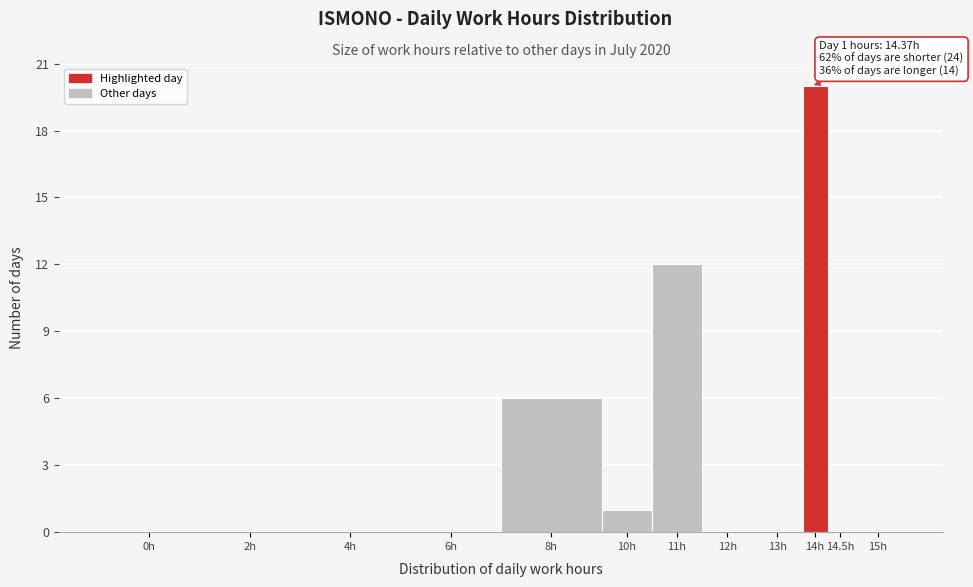

Reading left to right, extract all data points from this chart.

0h=0	2h=0	4h=0	6h=0	8h=6	10h=1	11h=12	12h=0	13h=0	14h=20	14.5h=0	15h=0